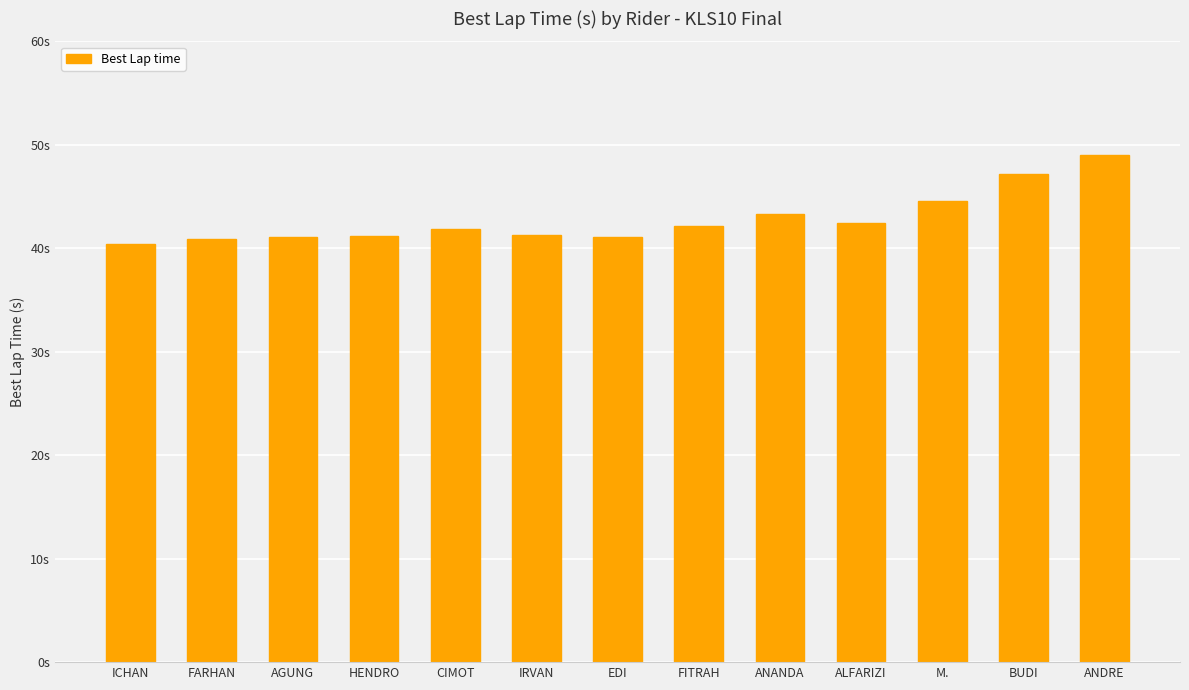

What is the difference between the maximum and second lowest values?

8.1